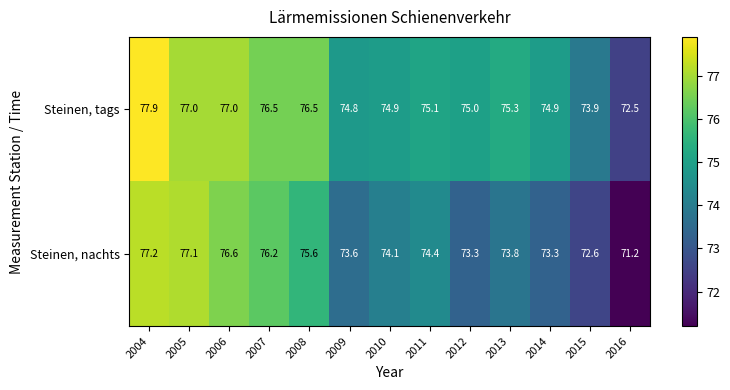

What is the difference between the highest and lowest values at 2011?

0.7